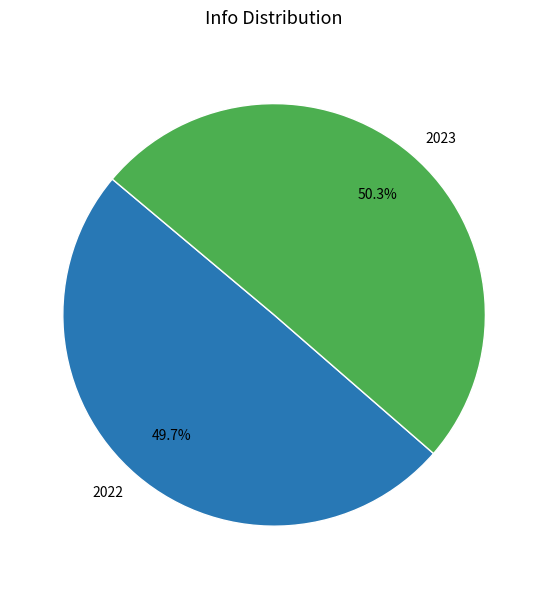

Rank the categories by value from highest to lowest.

2023, 2022